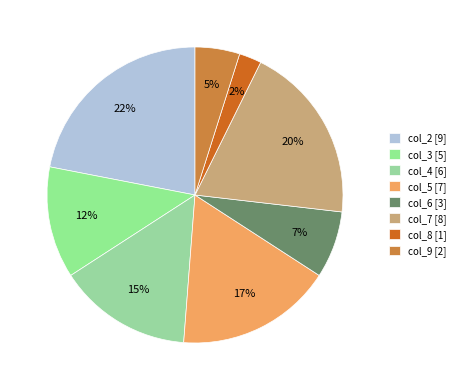

To the nearest percent, what is the difference between the largest and smallest slice percentages?

20%